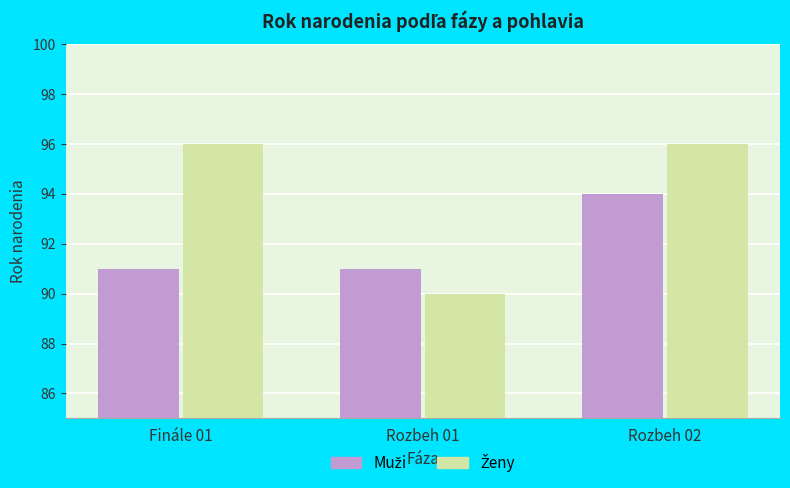

At which category is the sum across all series the highest?

Rozbeh 02